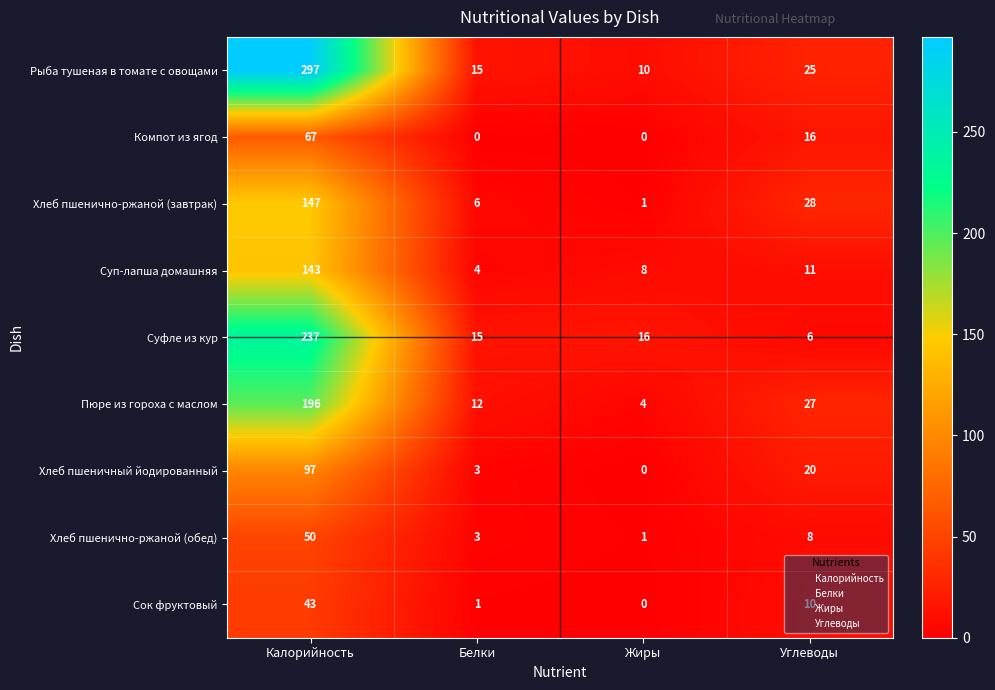

What is the sum of the Суфле из кур values at Белки and Калорийность?

252